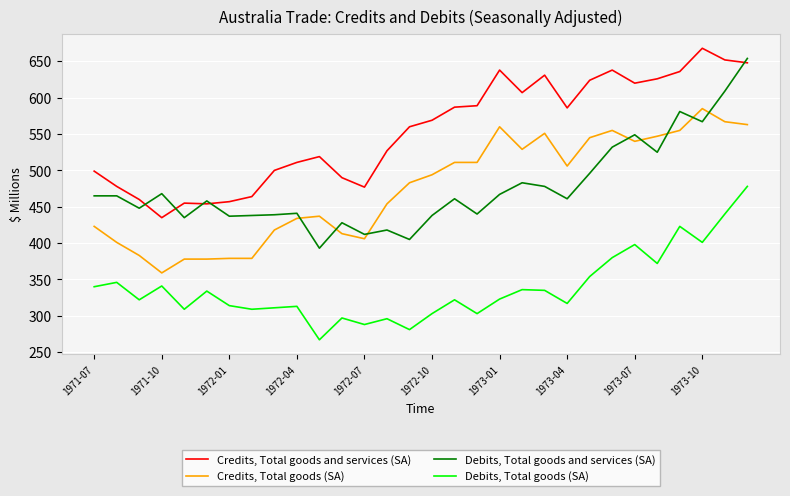

How many times do Debits, Total goods and services (SA) and Credits, Total goods (SA) cross each other?

8